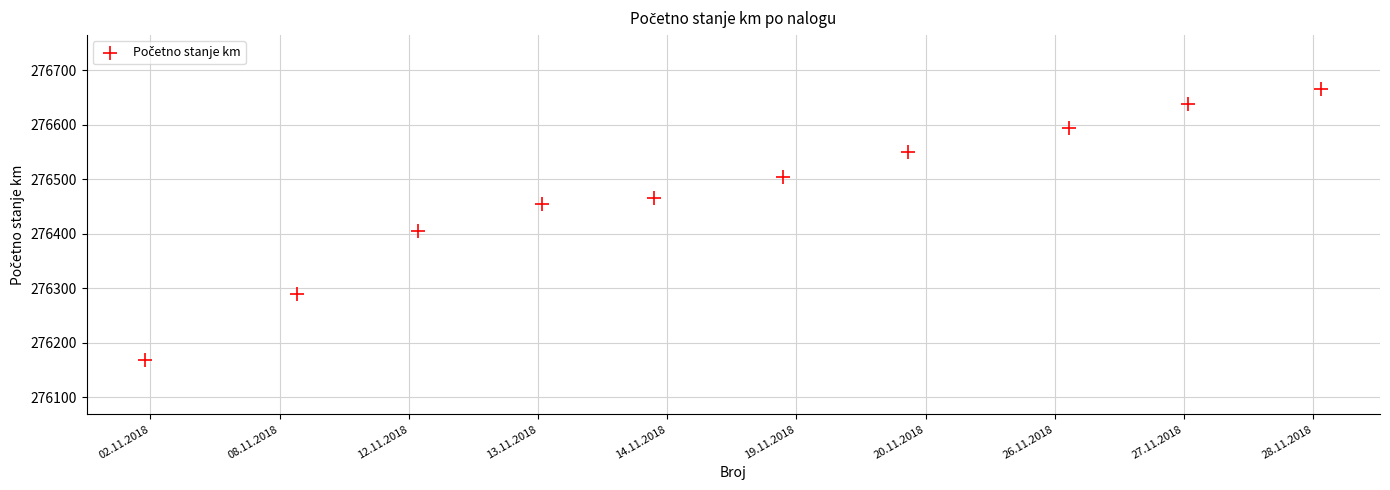

What is the range of Y values (max minus min)?

496